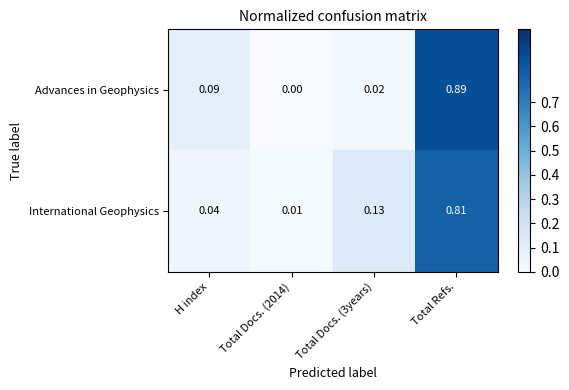

List the series in order of their peak value, lowest first.

International Geophysics, Advances in Geophysics